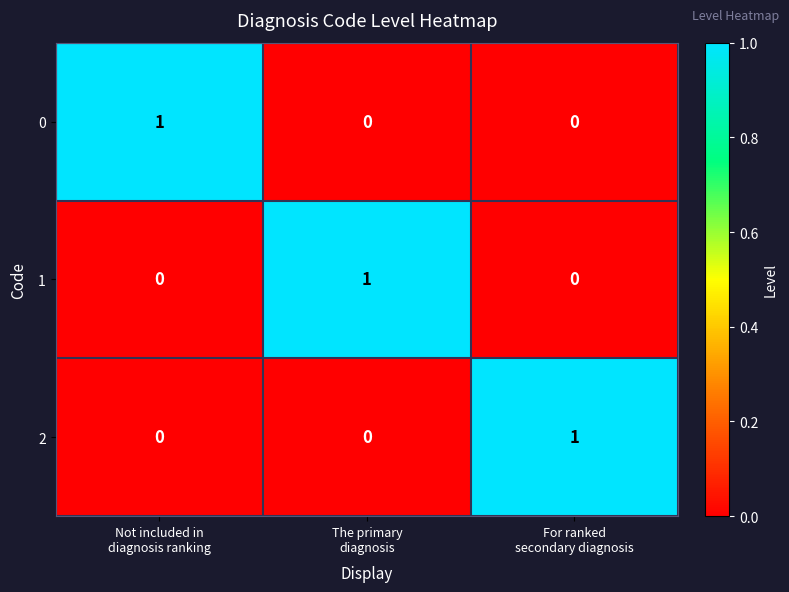

Reading left to right, extract all data points from this chart.

0: 1	0	0
1: 0	1	0
2: 0	0	1